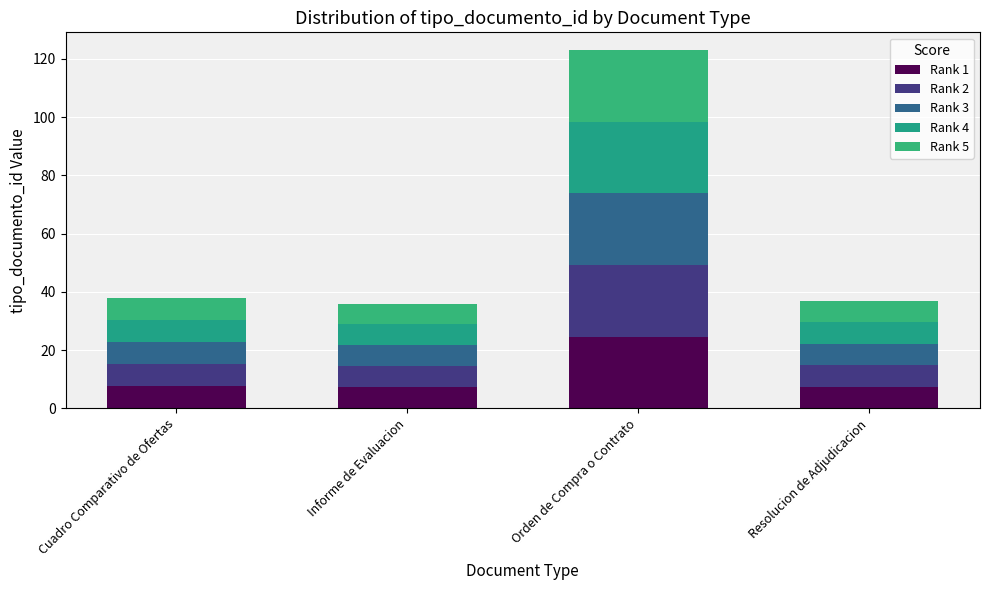

How many data points does each series have?

4